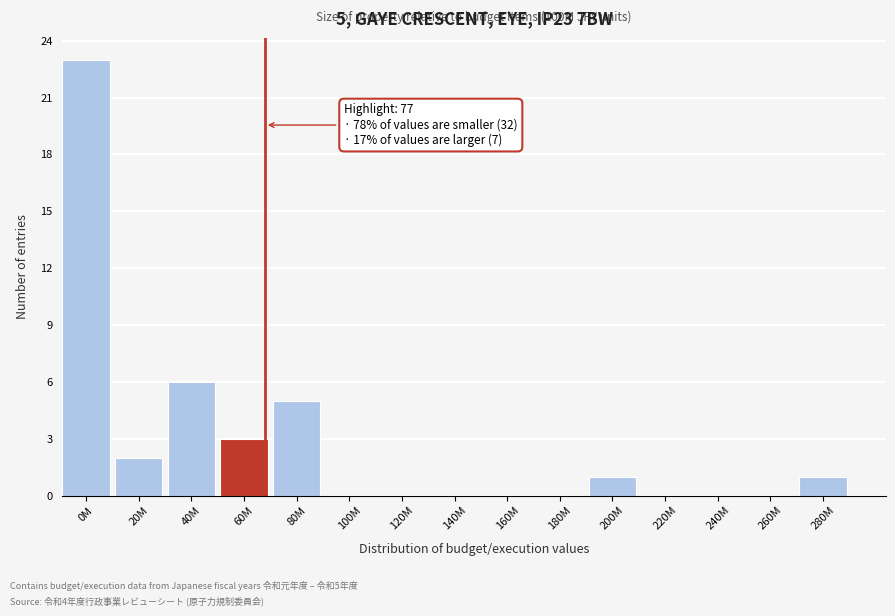

Reading right to left, extract all data points from this chart.

280M=1	260M=0	240M=0	220M=0	200M=1	180M=0	160M=0	140M=0	120M=0	100M=0	80M=5	60M=3	40M=6	20M=2	0M=23